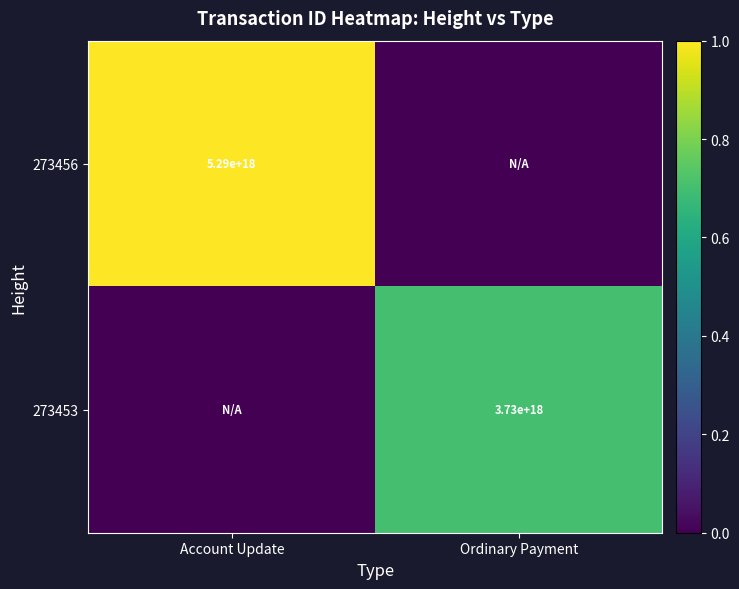

The 273453 series shows 1373866159236578304 at Ordinary Payment. True or false?

False